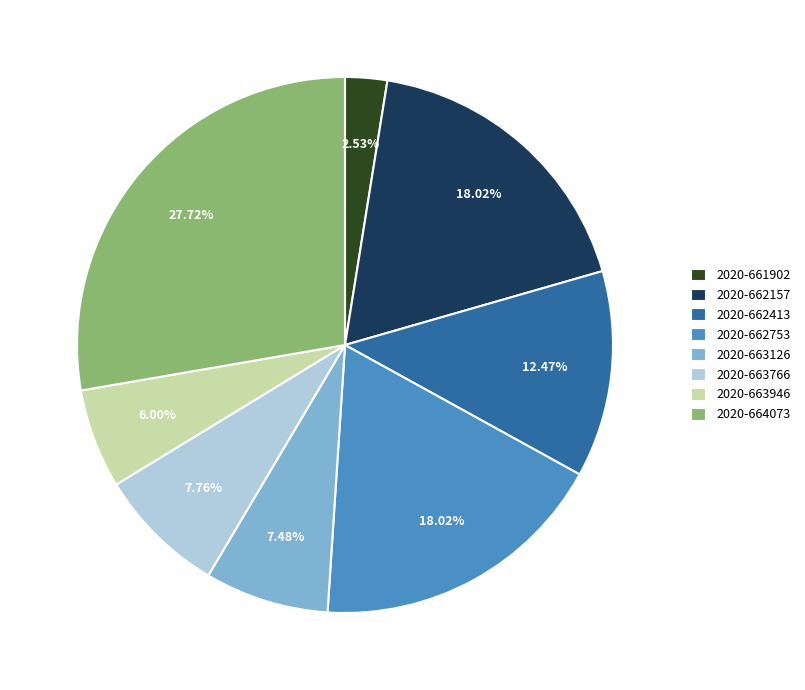

Is it true that 2020-661902 is 3% of the pie?

True